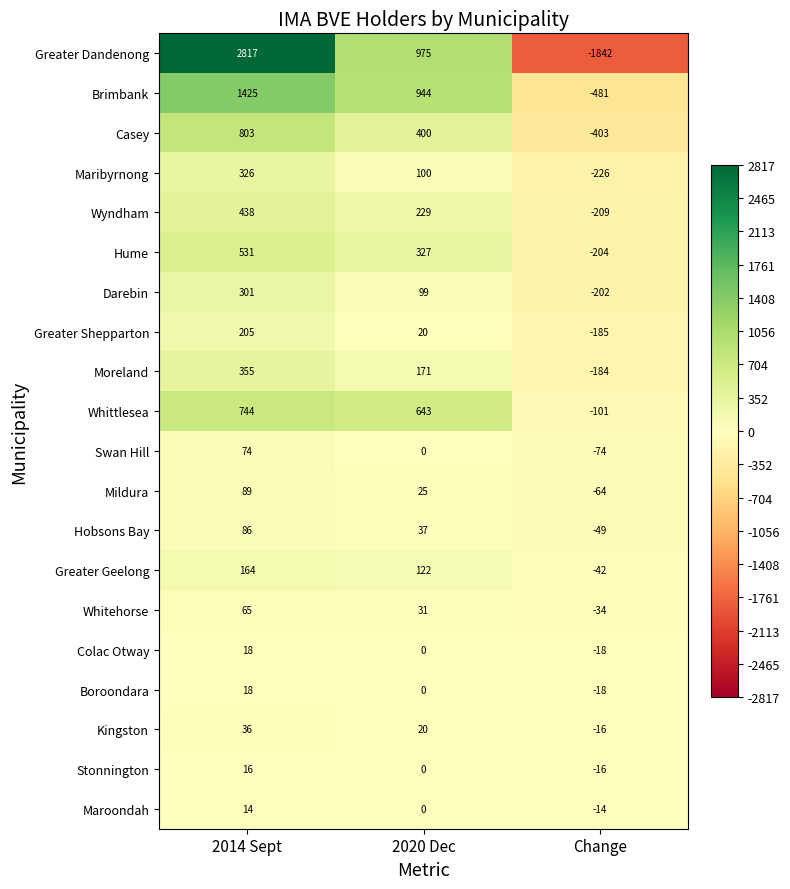

What is the total value across all series at 2014 Sept?

8525